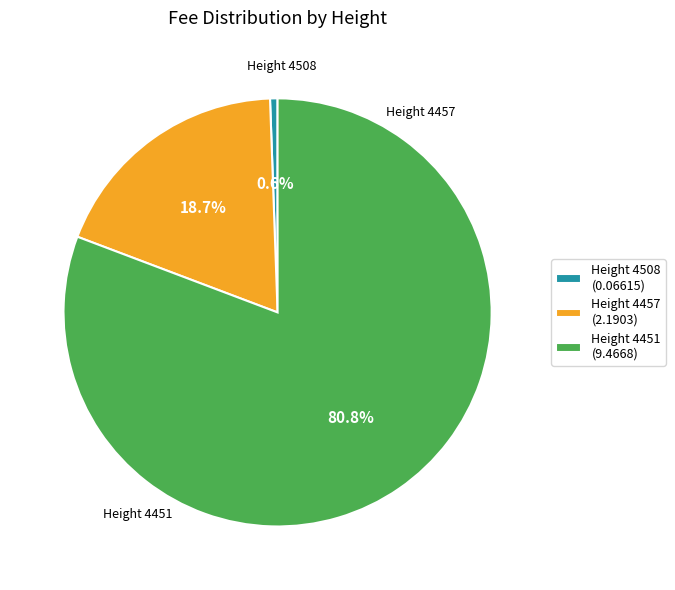

Which has a higher value, Height 4457 (2.1903) or Height 4508 (0.06615)?

Height 4457 (2.1903)